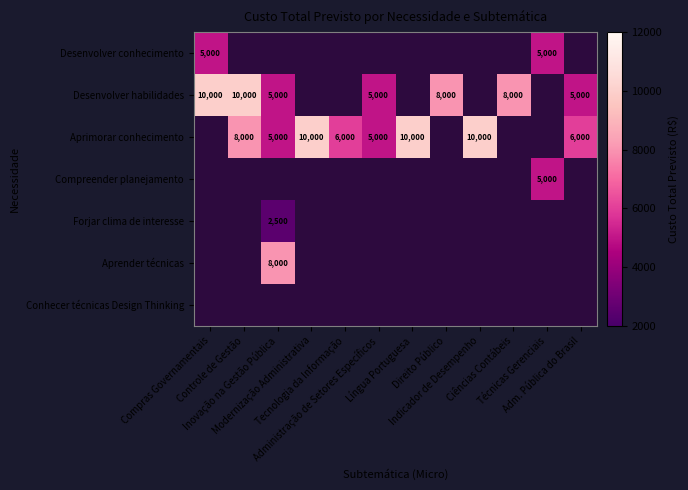

Which label corresponds to the smallest value in the chart?

Inovação na Gestão Pública